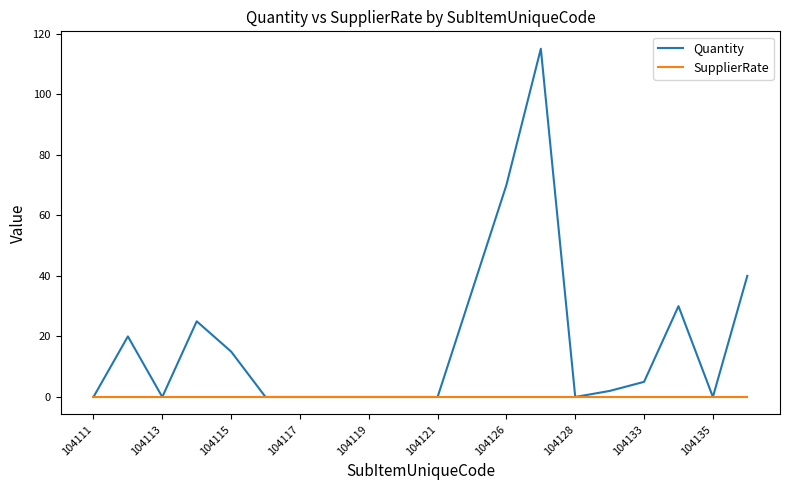

What are all the series names shown in the legend?

Quantity, SupplierRate